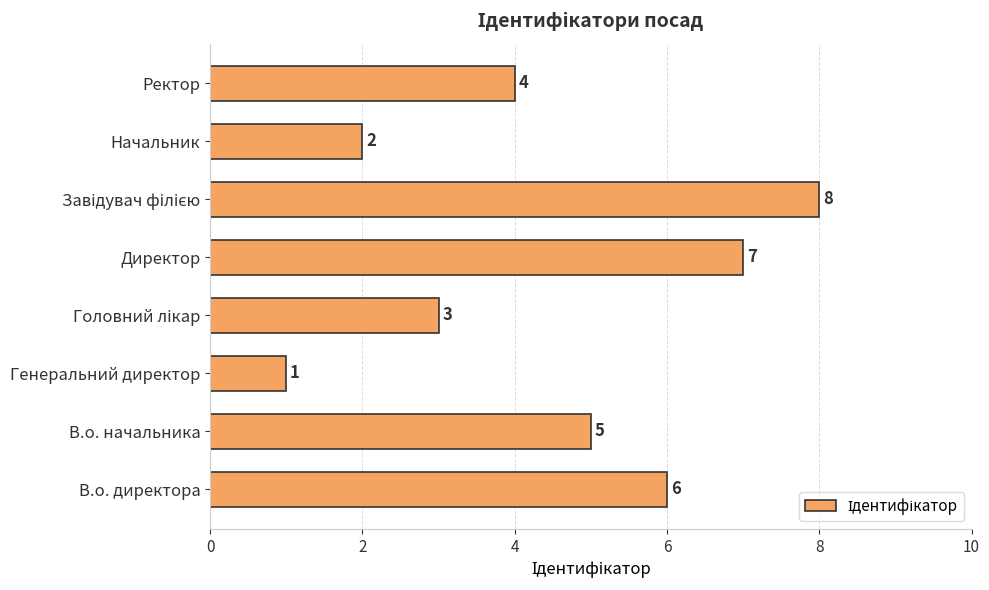

How many bars are there in total?

8